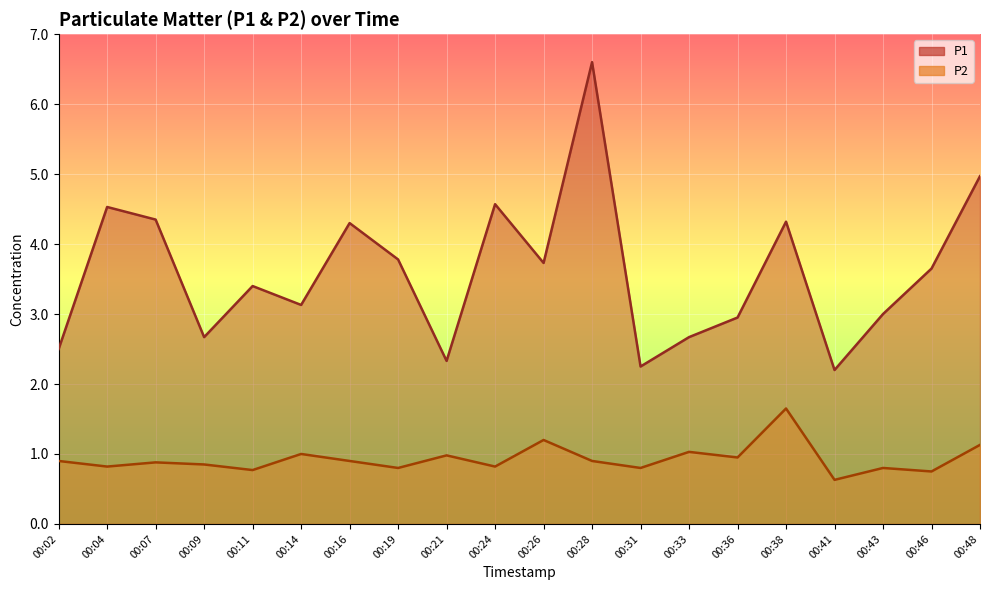

What is the difference between the P1 values at 00:38 and 00:19?

0.5